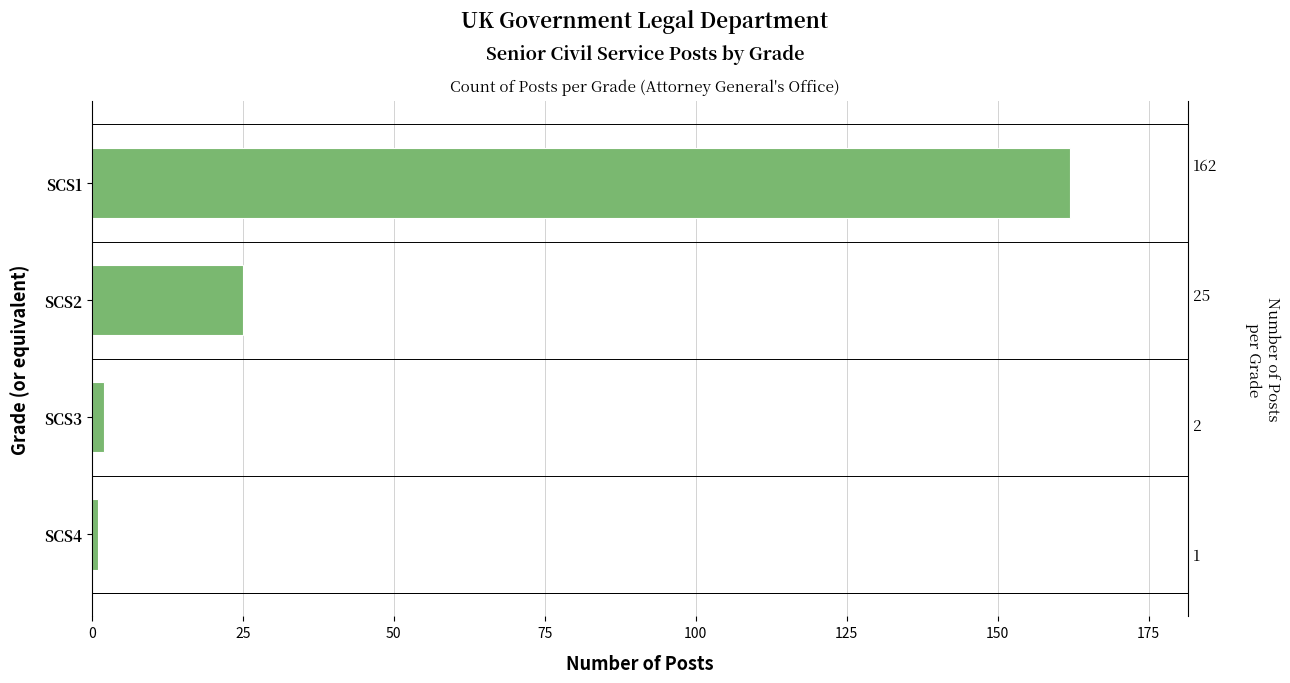

What is the average value?

48